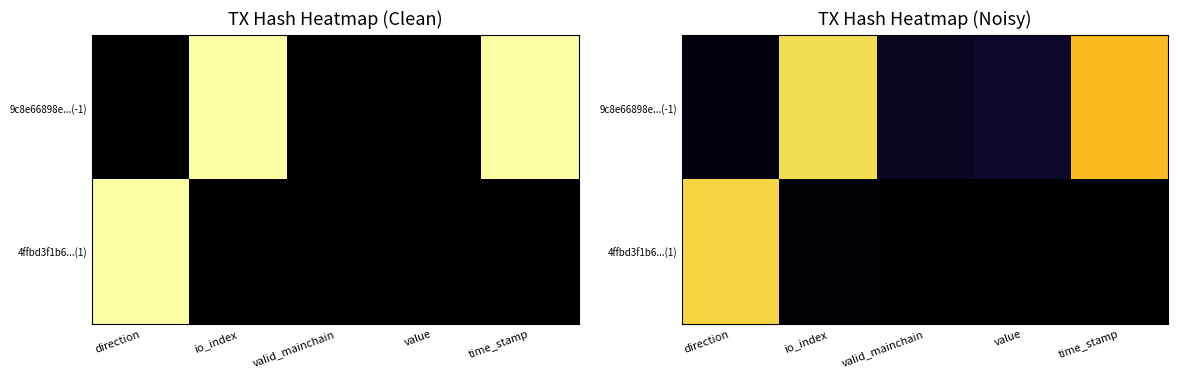

Which category has the lowest value across all series?

valid_mainchain